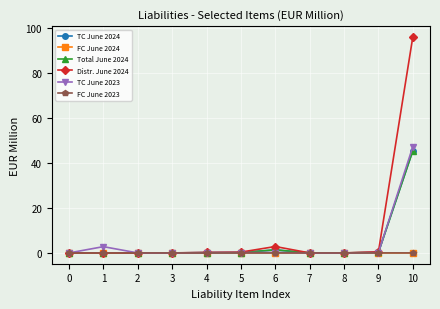

At which category does TC June 2023 reach its first local peak?

1